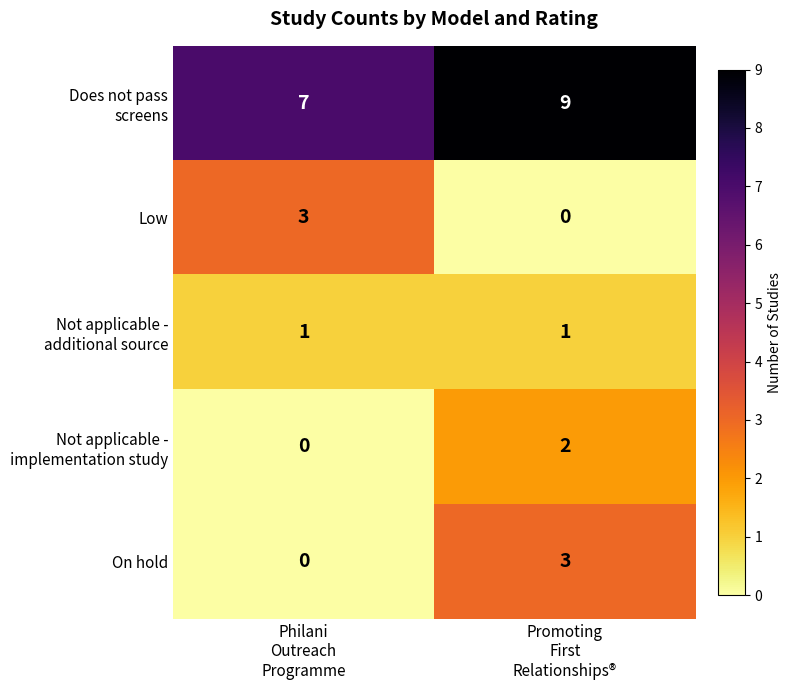

What is the highest value of the Low series?

3